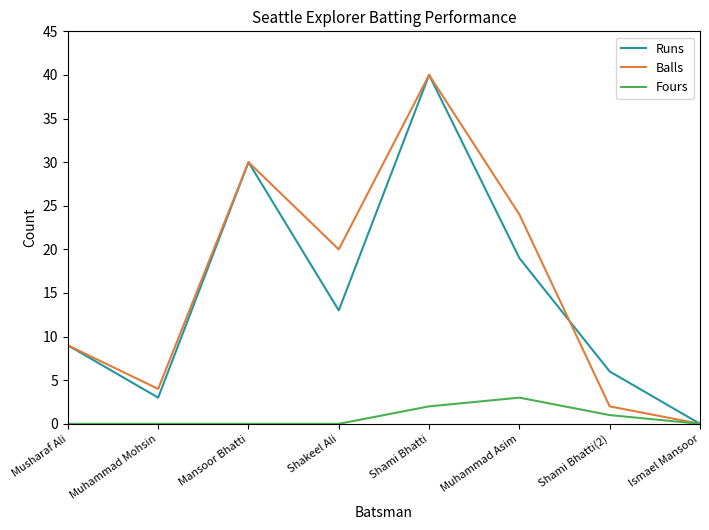

What position from the left is Shami Bhatti?

5